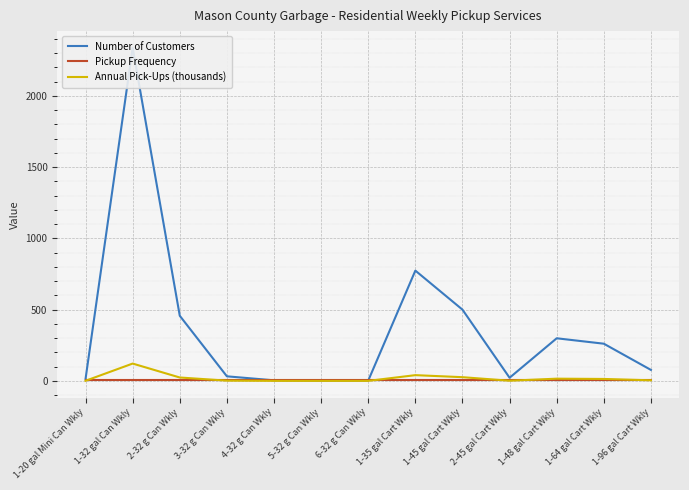

Is it true that Pickup Frequency equals 4.3 at 1-20 gal Mini Can Wkly?

True